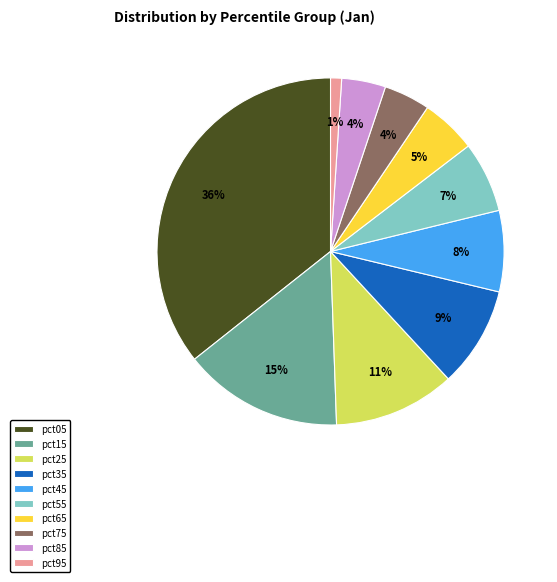

True or false: pct25 accounts for 11% of the total.

True